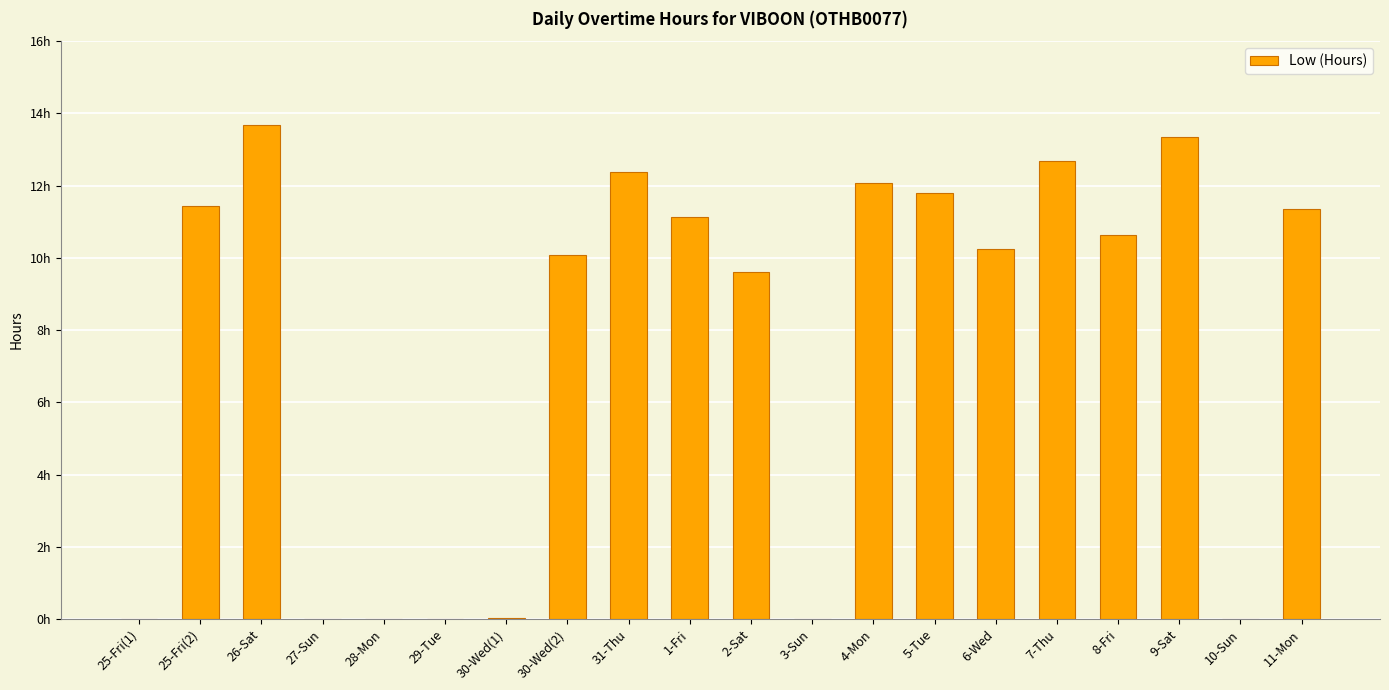

List the labels in order of value, smallest first.

25-Fri(1), 27-Sun, 28-Mon, 29-Tue, 3-Sun, 10-Sun, 30-Wed(1), 2-Sat, 30-Wed(2), 6-Wed, 8-Fri, 1-Fri, 11-Mon, 25-Fri(2), 5-Tue, 4-Mon, 31-Thu, 7-Thu, 9-Sat, 26-Sat